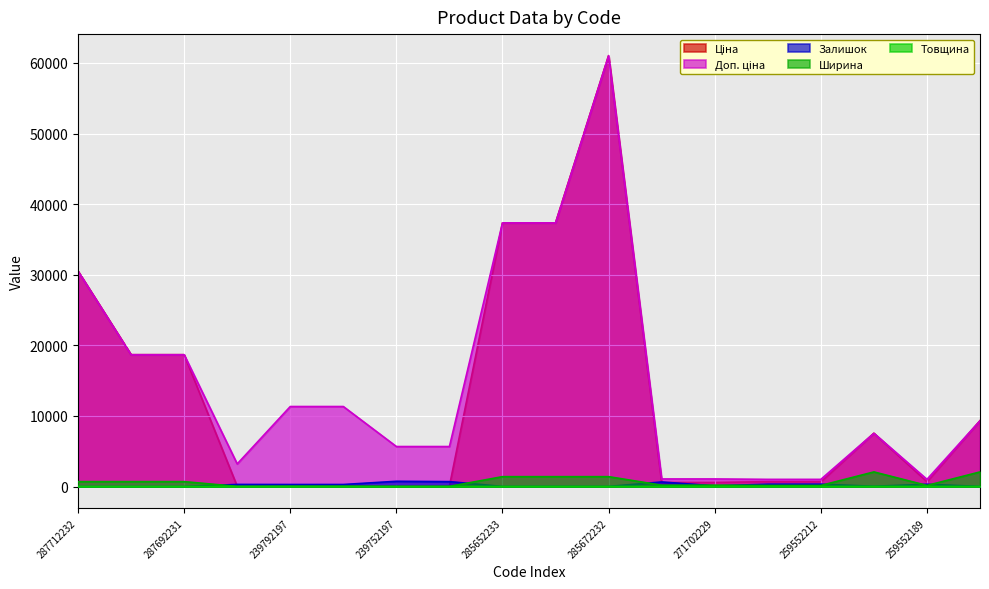

At which category is the sum across all series the highest?

285672232